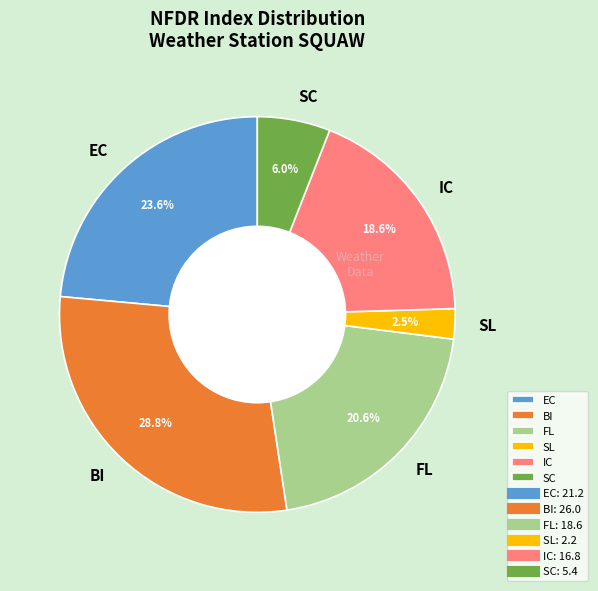

Count the number of slices in the pie.

6